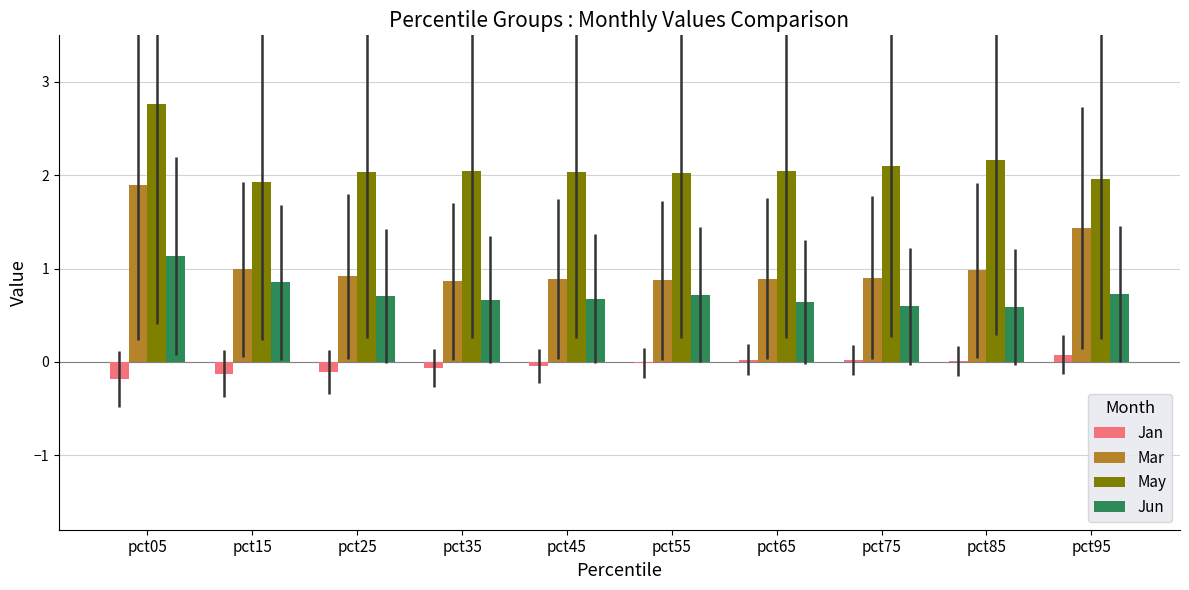

At which category is the sum across all series the highest?

pct05